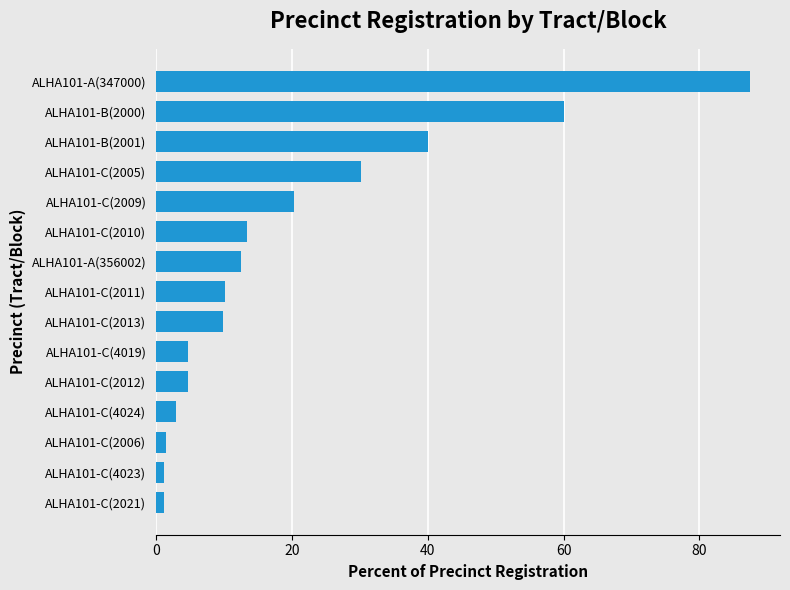

What is the maximum value shown in the chart?

87.5